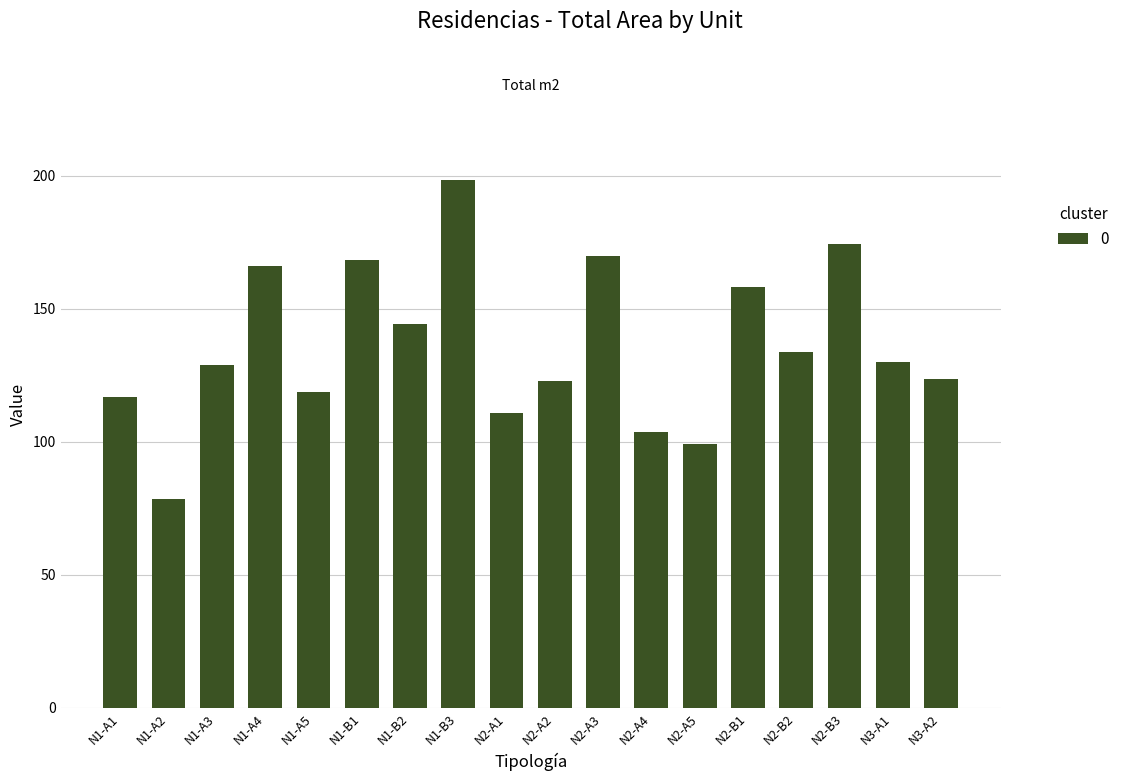

What is the change in value from N1-B2 to N3-A1?

-14.2